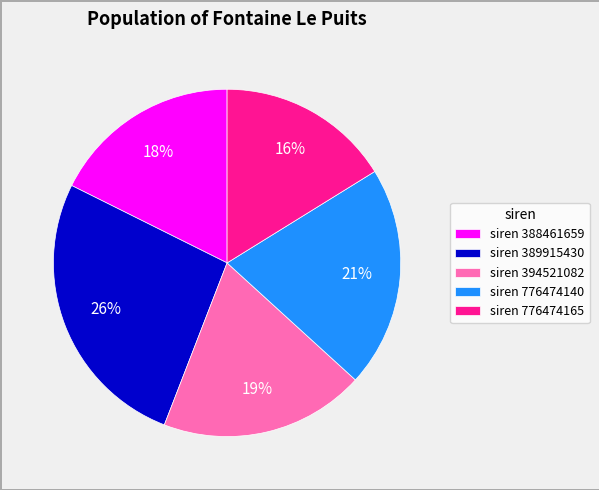

Rank the categories by value from highest to lowest.

siren 389915430, siren 776474140, siren 394521082, siren 388461659, siren 776474165